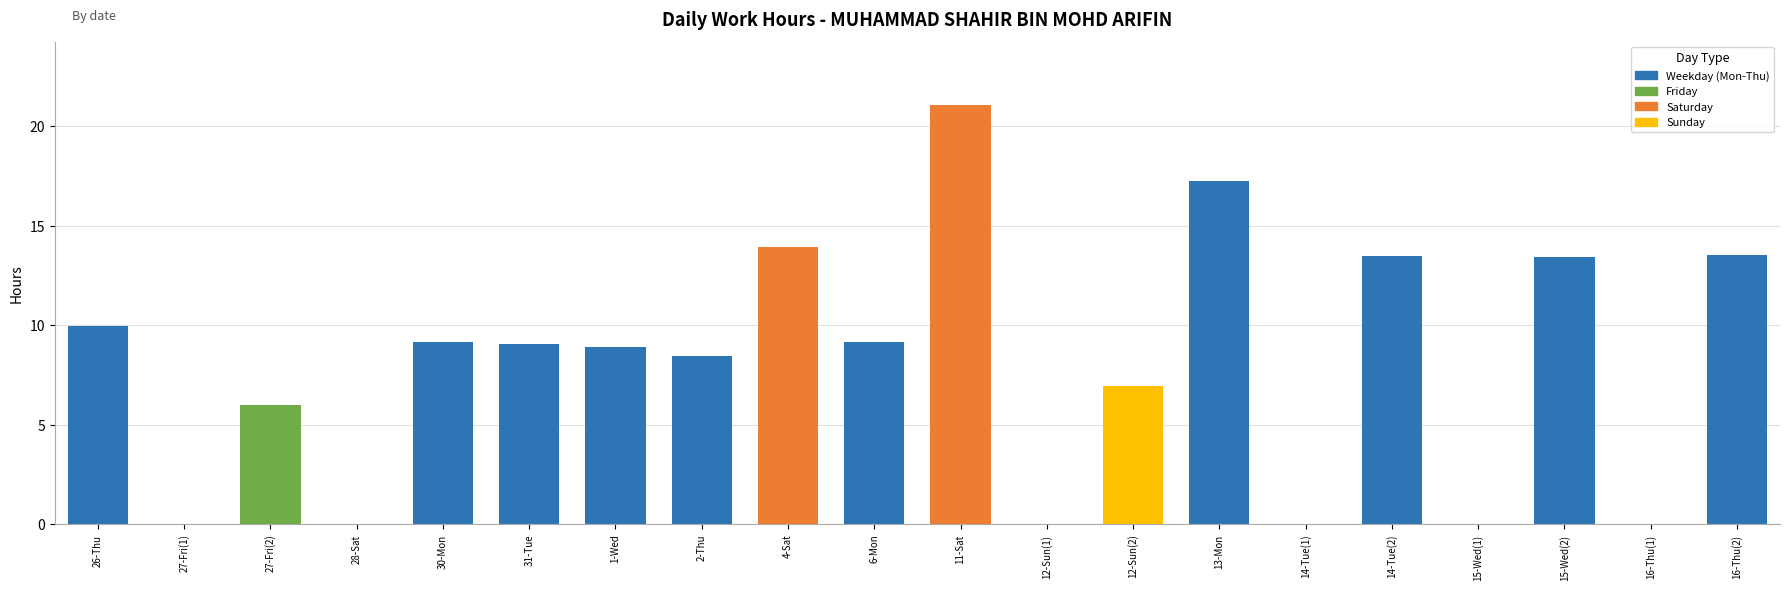

Which label corresponds to the largest value in the chart?

11-Sat